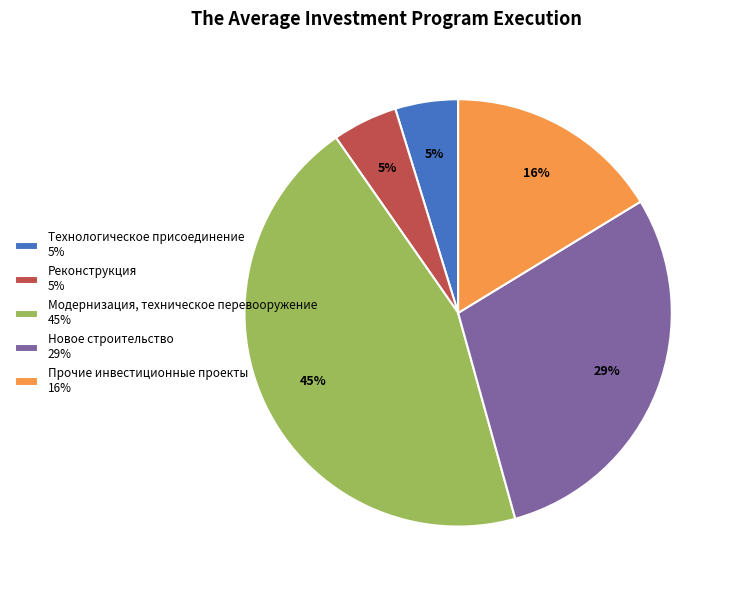

To the nearest percent, what percentage of the pie is Модернизация, техническое перевооружение 45%?

45%